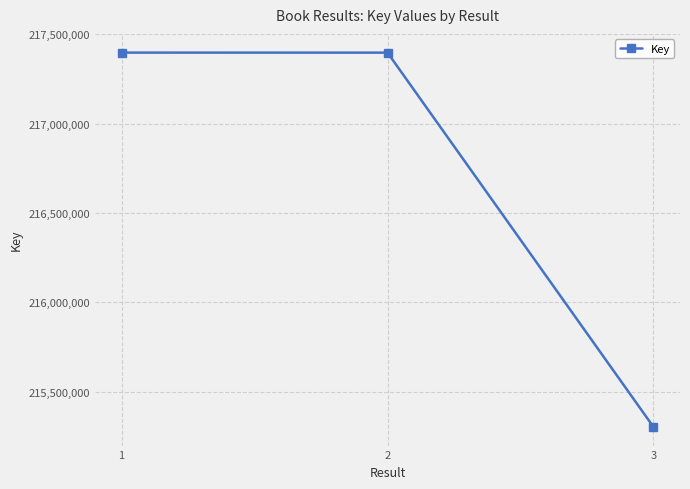

What is the greatest value displayed?

217397086